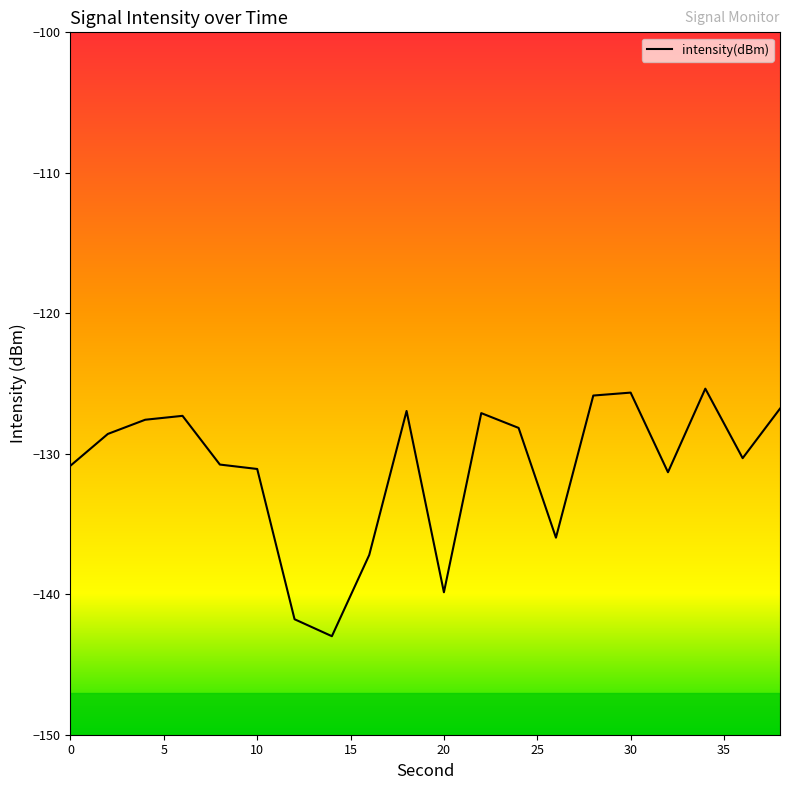

What is the maximum value shown in the chart?

-125.4